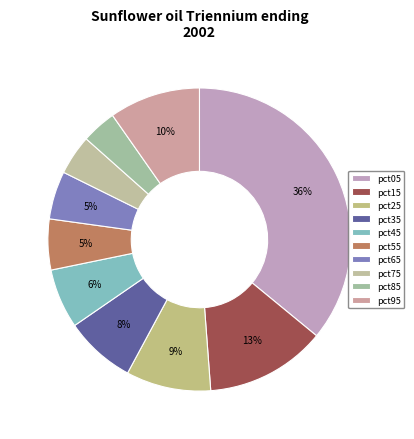

How many segments does this pie chart have?

10